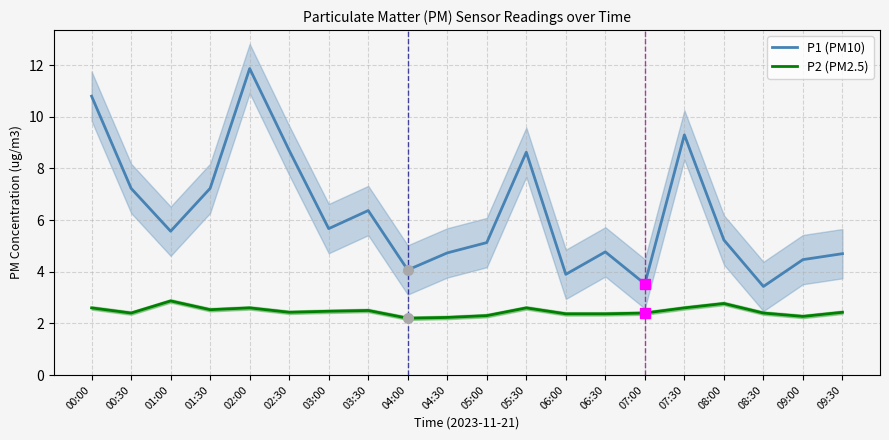

At which category is the sum across all series the highest?

02:00